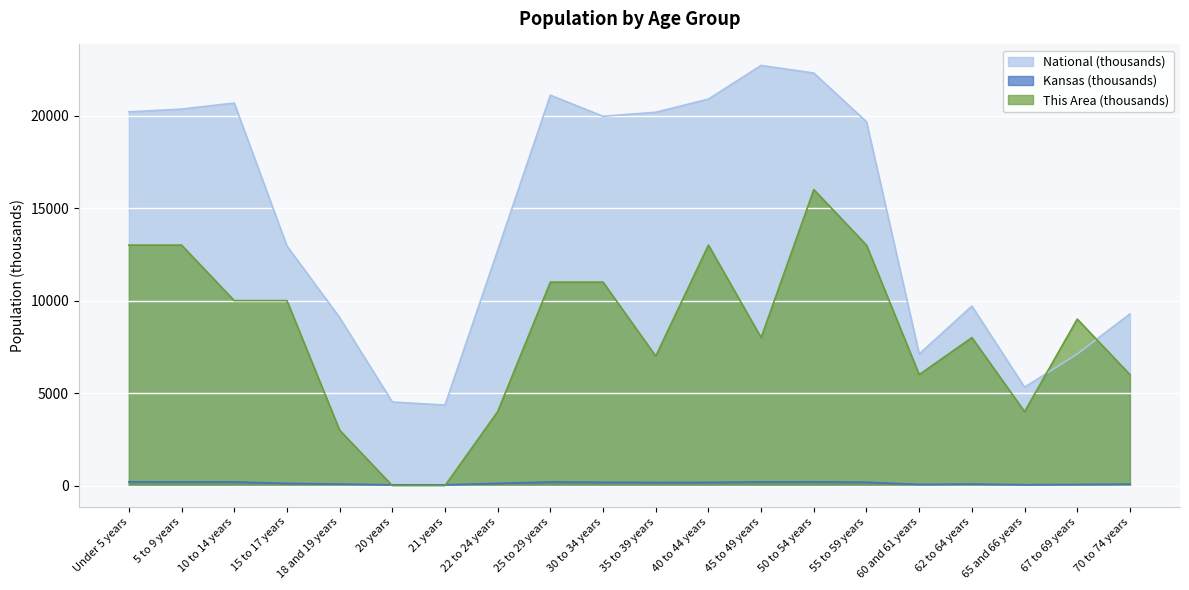

What position from the left is 20 years?

6